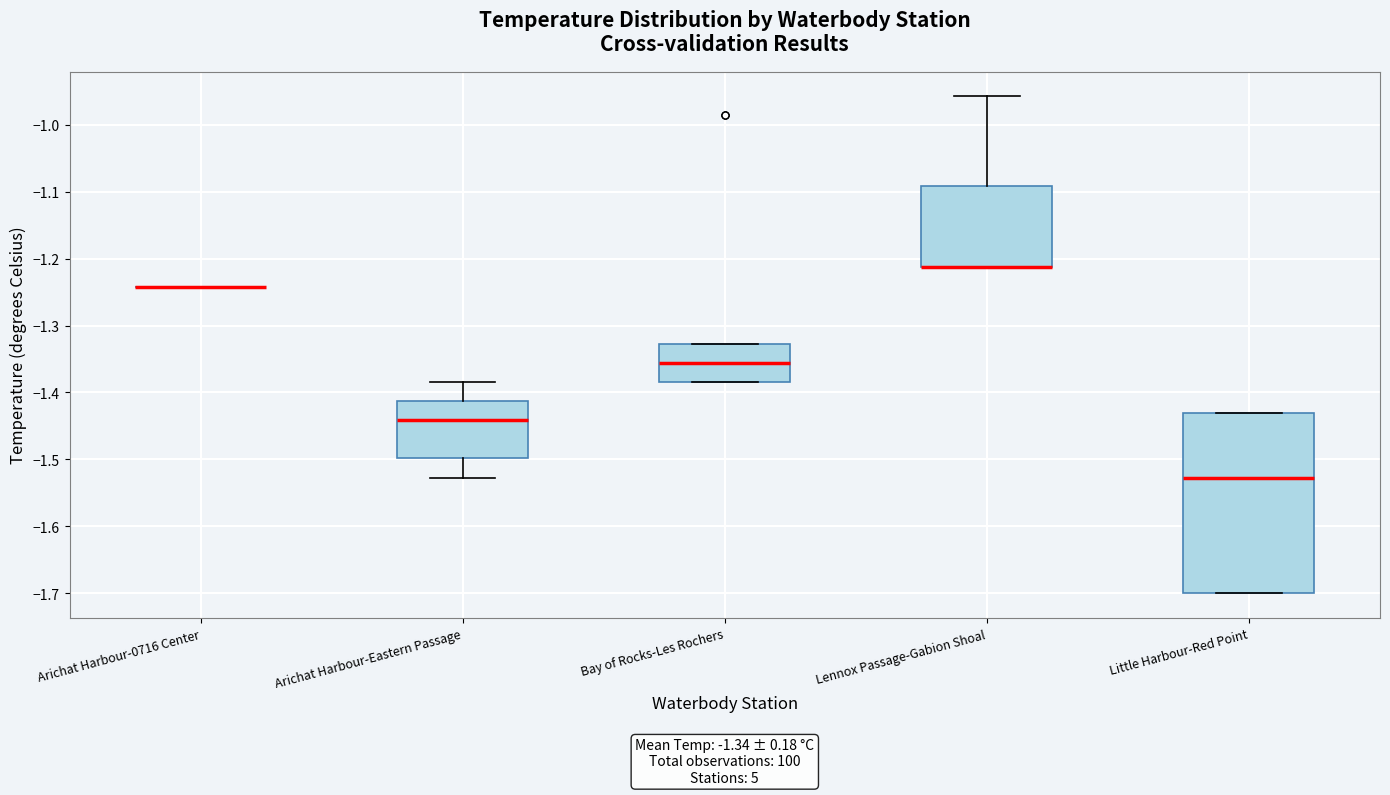

Comparing the boxes themselves (not the whiskers), which one is the tallest?

Little Harbour-Red Point